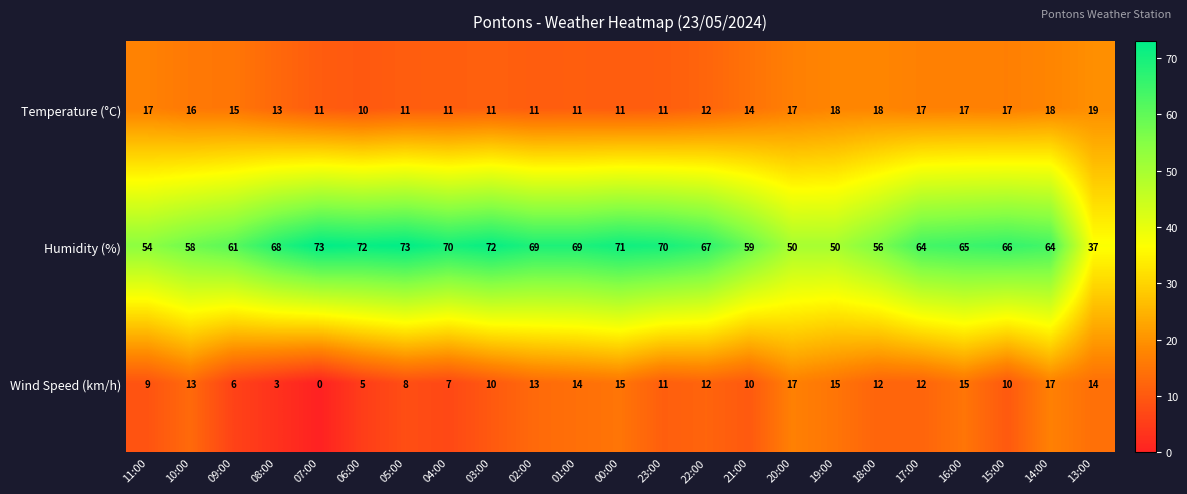

The value of Wind Speed (km/h) at 21:00 is 10. True or false?

True